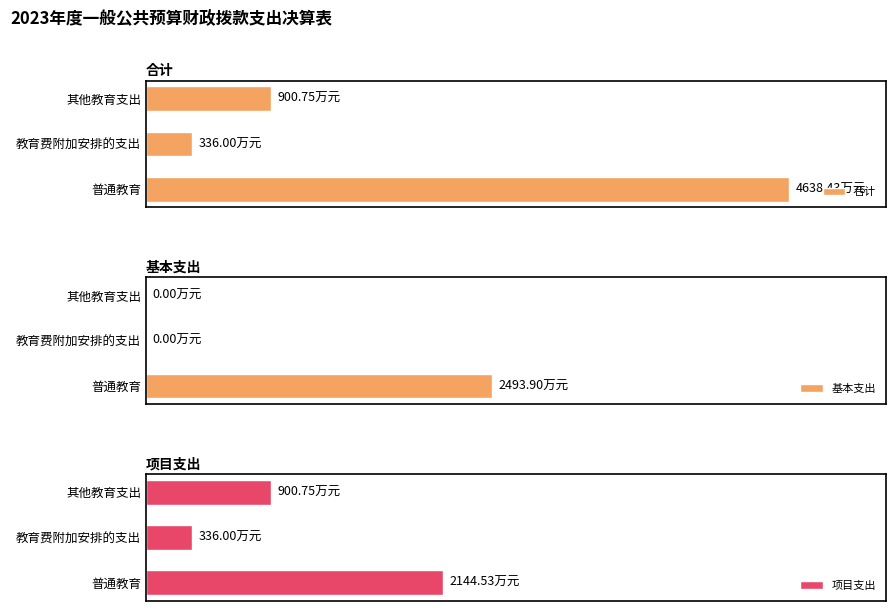

Reading left to right, extract all data points from this chart.

合计: 4638.4	336.0	900.8
基本支出: 2493.9	0.0	0.0
项目支出: 2144.5	336.0	900.8